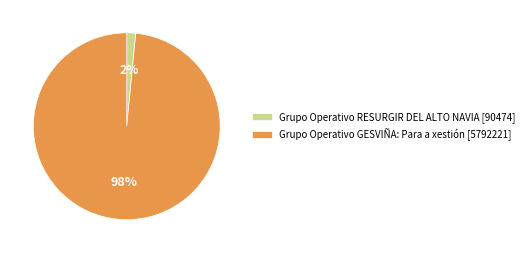

How many slices are in this pie chart?

2